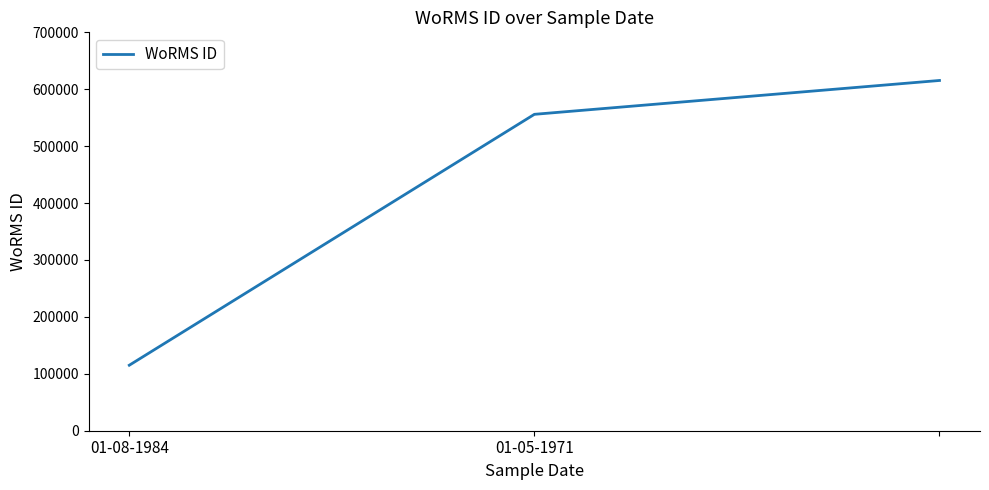

How many distinct data groups are displayed?

1